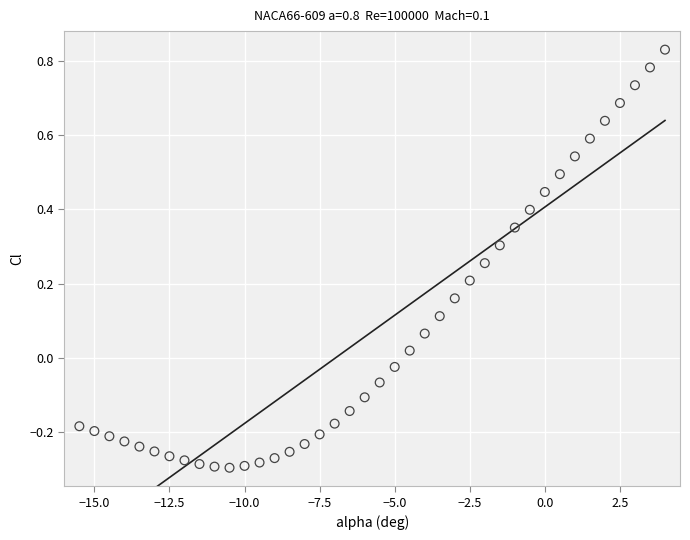

What is the range of X values (max minus min)?

19.5